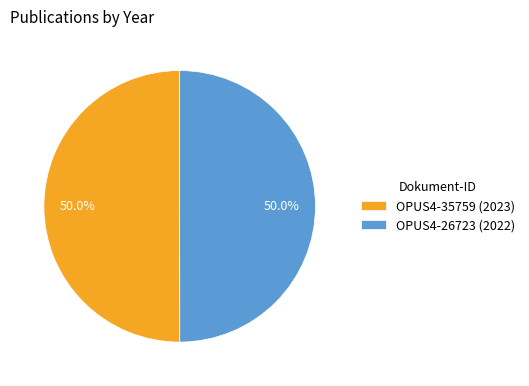

How many slices are in this pie chart?

2